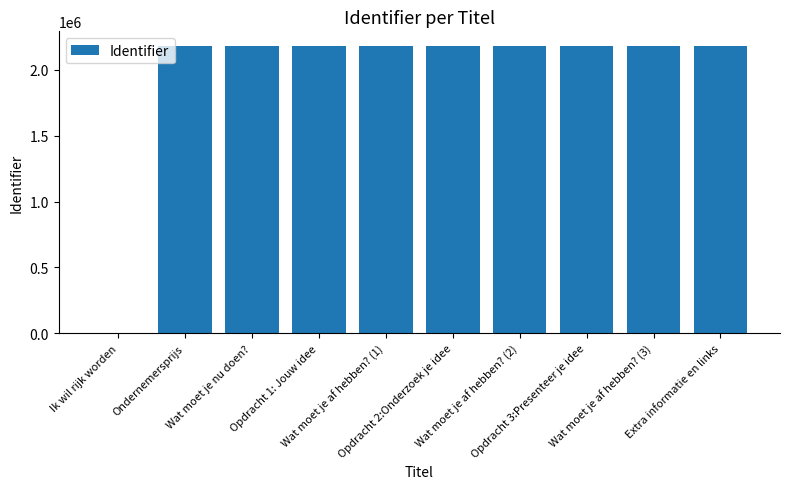

Are the bars horizontal?

No